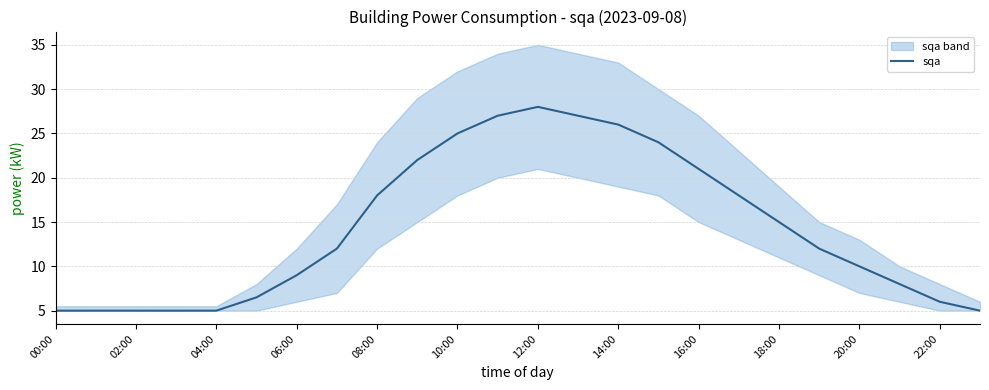

What is the value of the 10th point from the left?

22.0